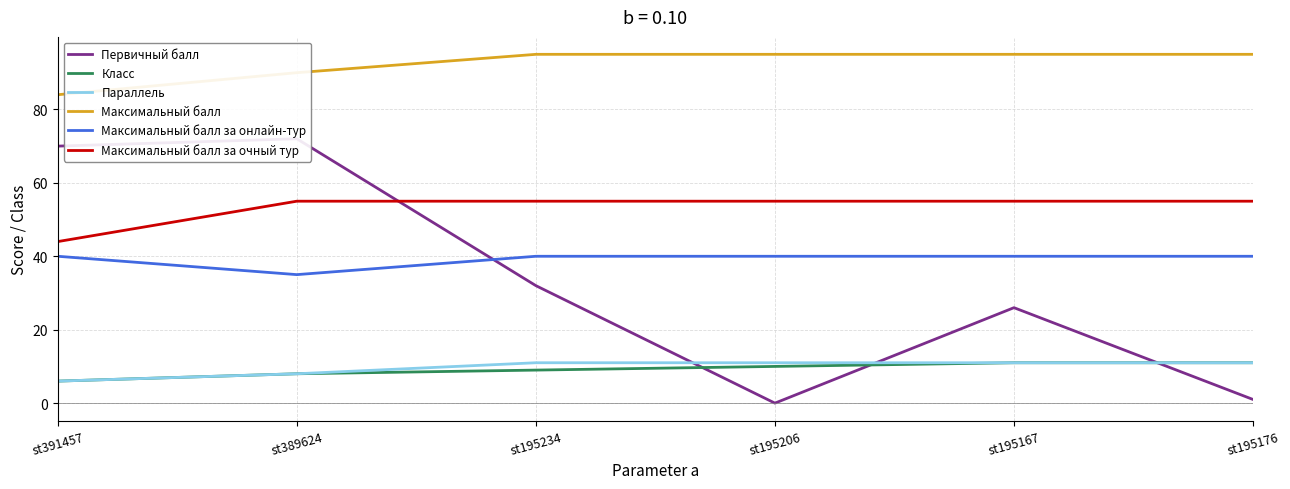

Reading right to left, what are all the values shown in this chart?

Первичный балл: st195176=1	st195167=26	st195206=0	st195234=32	st389624=72	st391457=70
Класс: st195176=11	st195167=11	st195206=10	st195234=9	st389624=8	st391457=6
Параллель: st195176=11	st195167=11	st195206=11	st195234=11	st389624=8	st391457=6
Максимальный балл: st195176=95	st195167=95	st195206=95	st195234=95	st389624=90	st391457=84
Максимальный балл за онлайн-тур: st195176=40	st195167=40	st195206=40	st195234=40	st389624=35	st391457=40
Максимальный балл за очный тур: st195176=55	st195167=55	st195206=55	st195234=55	st389624=55	st391457=44